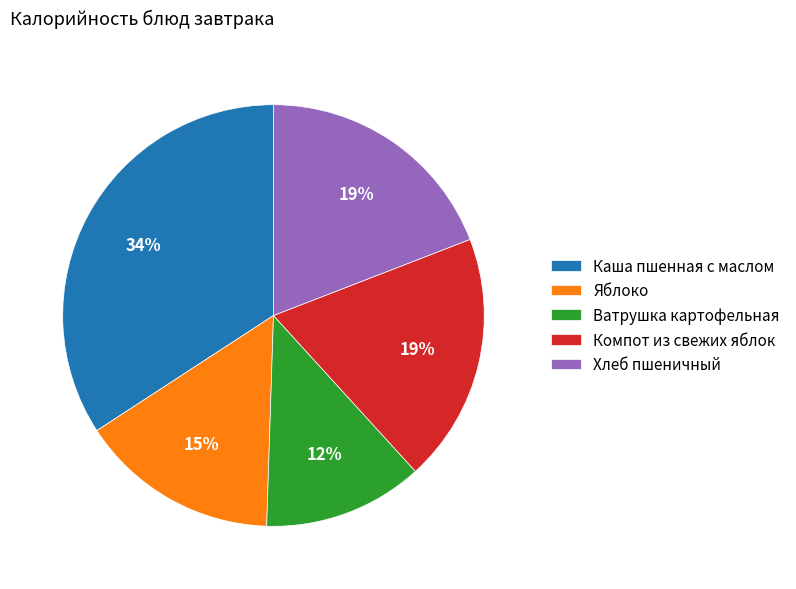

Is the sum of Ватрушка картофельная and Компот из свежих яблок greater than half?

No